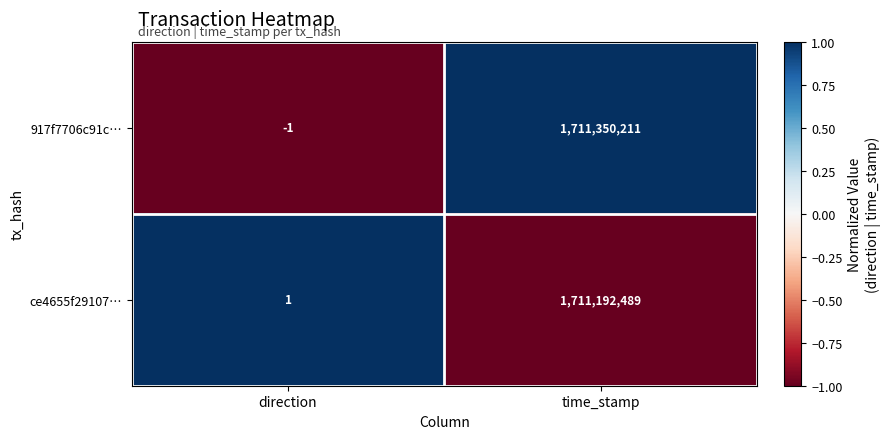

The 917f7706c91c… series shows 2754428798 at time_stamp. True or false?

False